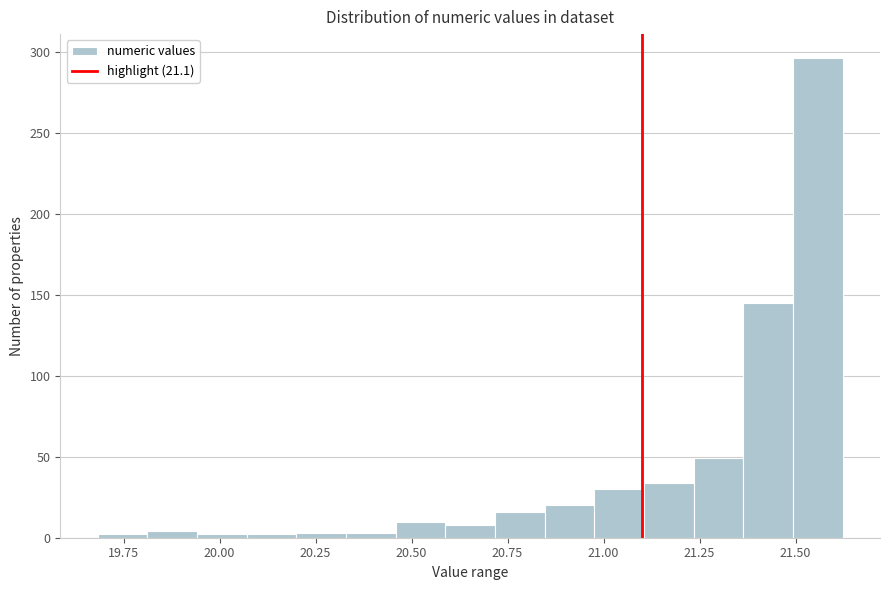

Read against the x-axis, roughly where is the centre of the tallest bar?

21.55